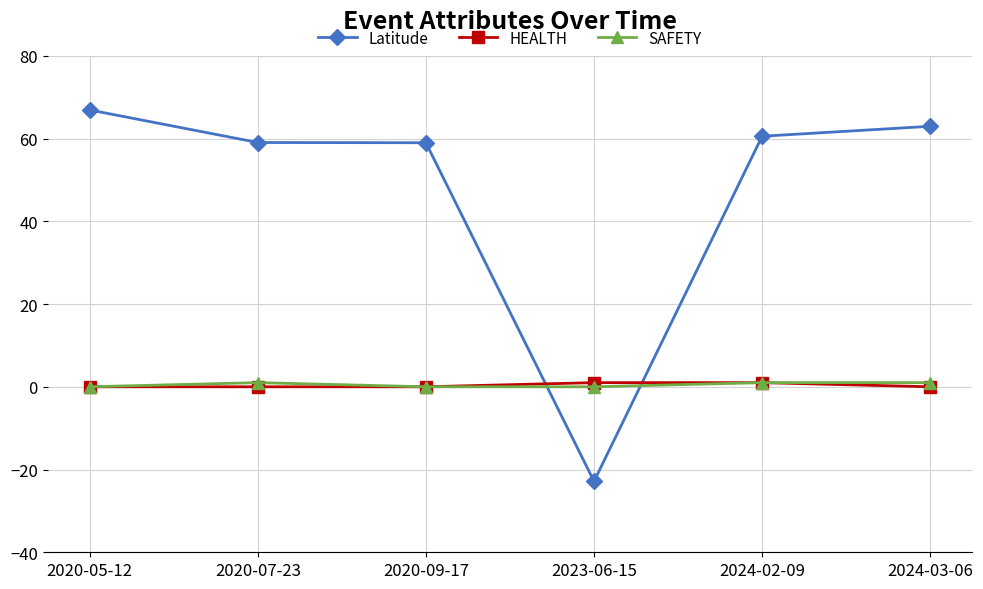

What is the label of the 6th point from the left?

2024-03-06